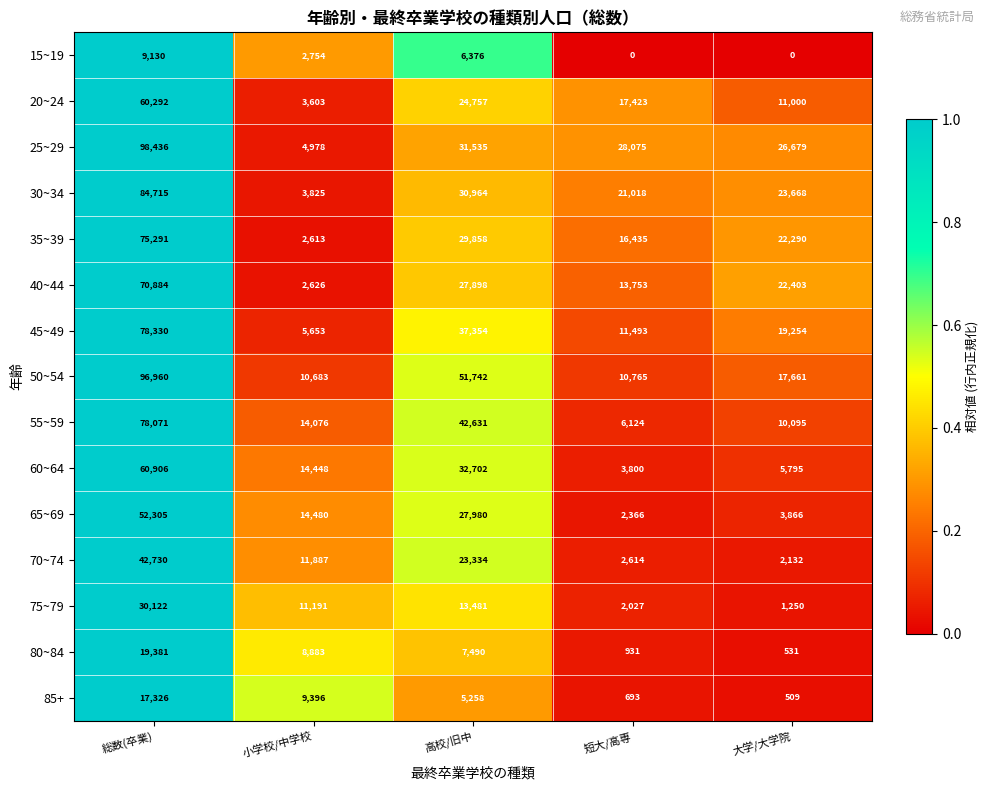

What is the difference between the maximum and second lowest values in the 20~24 series?

49292